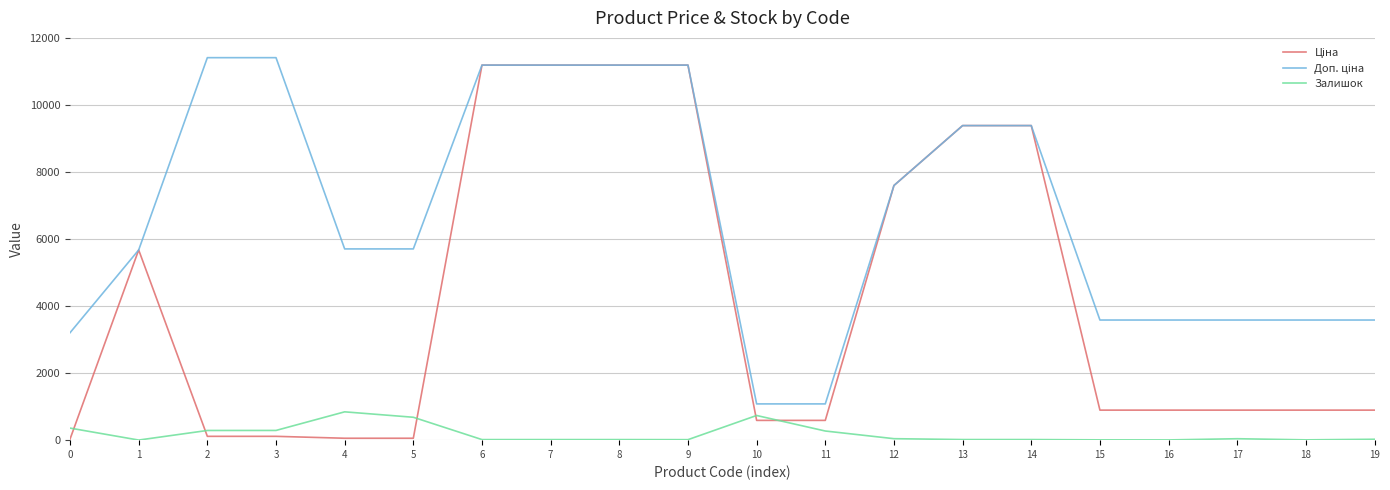

Rank the categories by Залишок value from lowest to highest.

1, 16, 15, 18, 9, 6, 7, 8, 13, 14, 19, 17, 12, 11, 2, 3, 0, 5, 10, 4